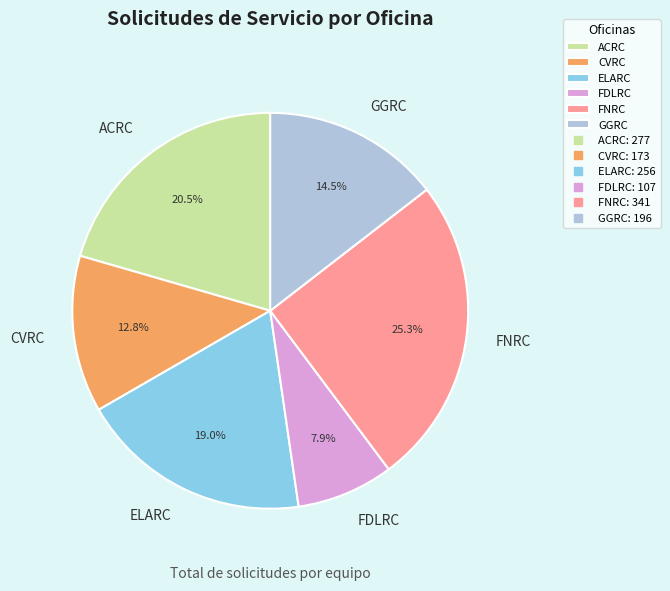

To the nearest percent, what is the combined percentage of GGRC and CVRC?

27%